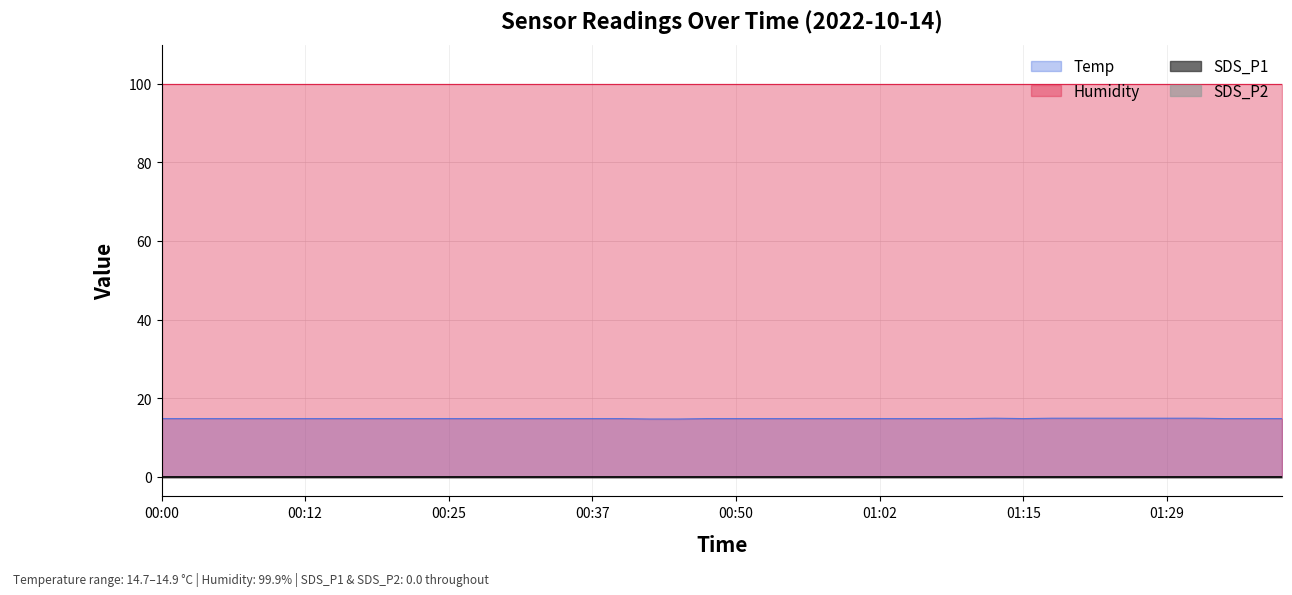

True or false: Humidity and SDS_P2 cross at least once.

False